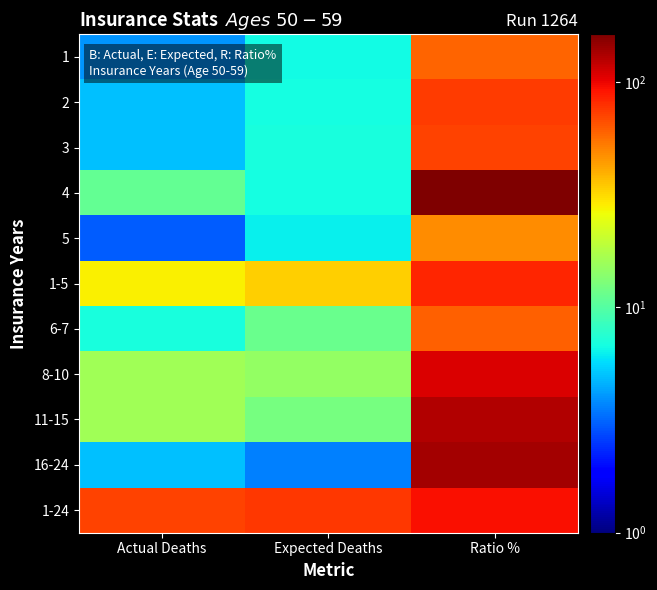

How many distinct data groups are displayed?

11